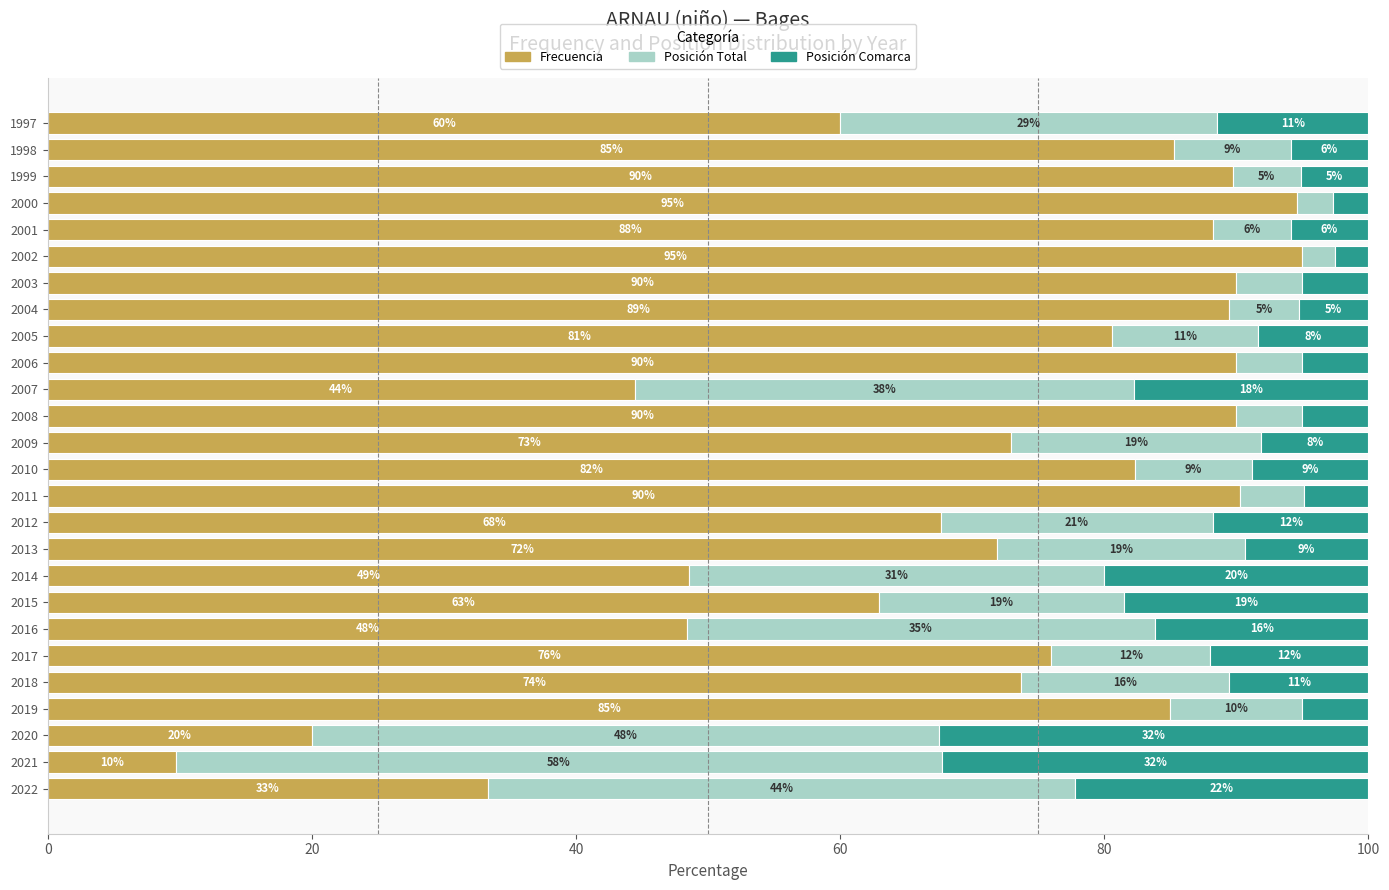

True or false: Frecuencia has a value of 95.0 at 2002.

True